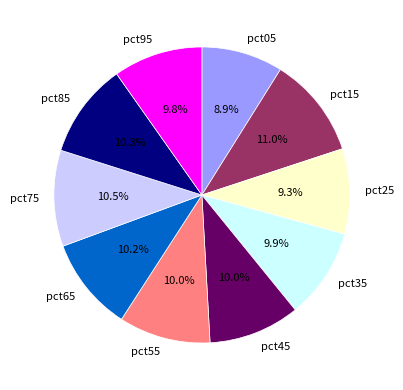

To the nearest percent, what is the difference between the largest and smallest slice percentages?

2%